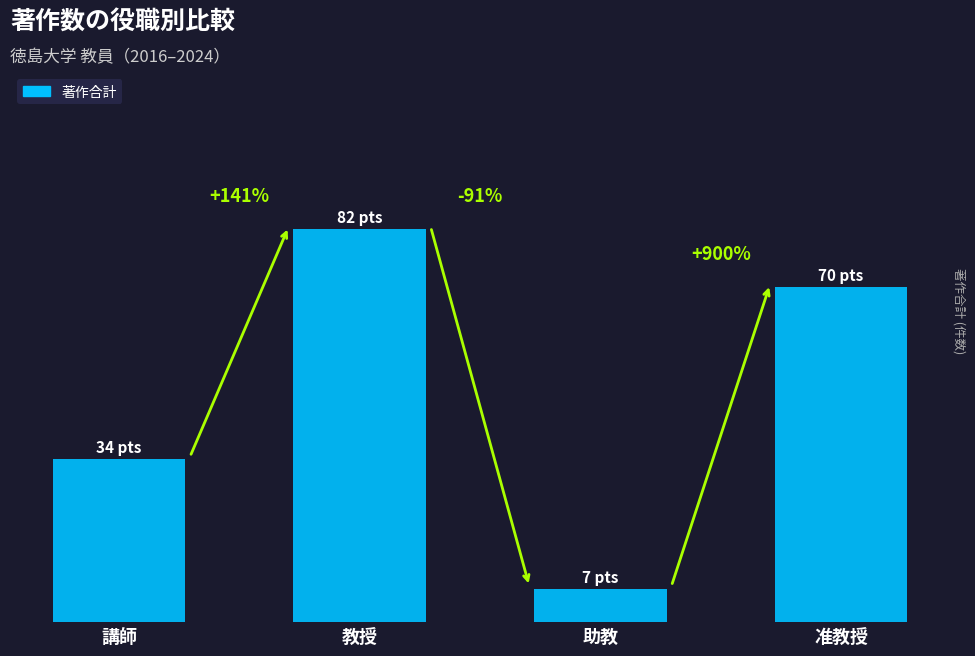

Are the bars horizontal?

No